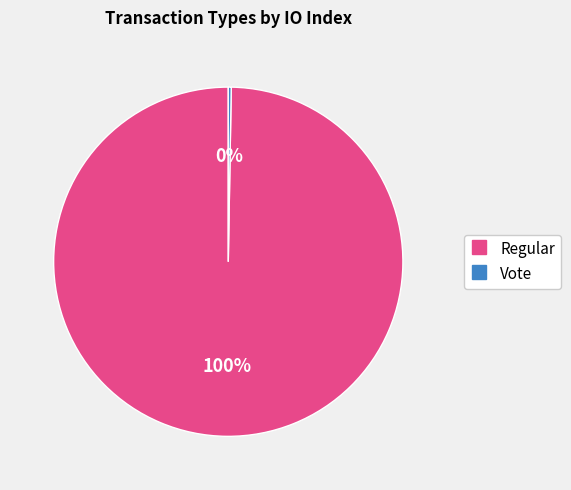

To the nearest percent, what is the average slice percentage?

50%